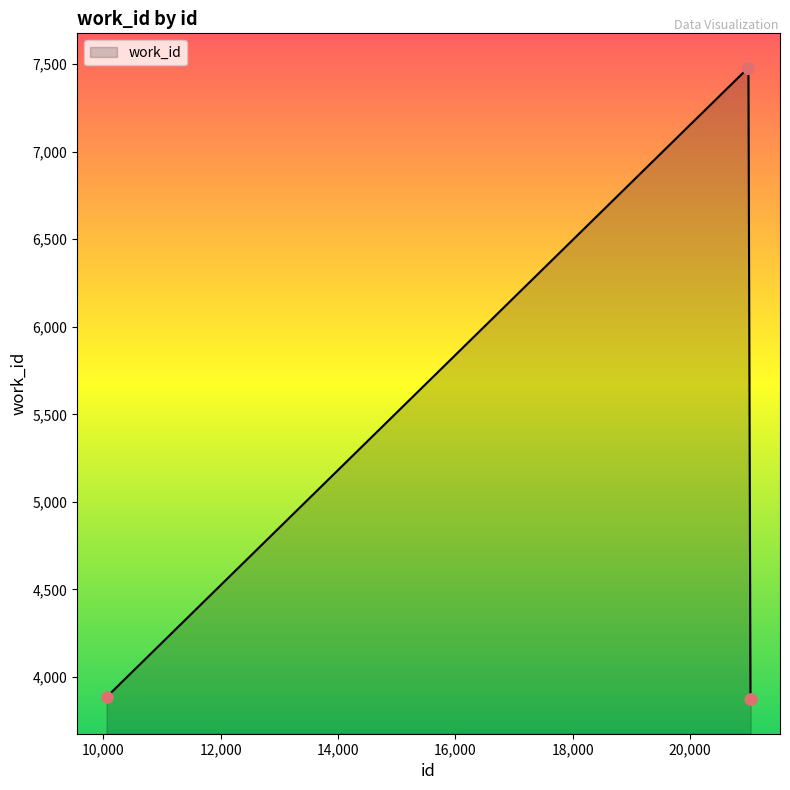

What is the maximum value shown in the chart?

7476